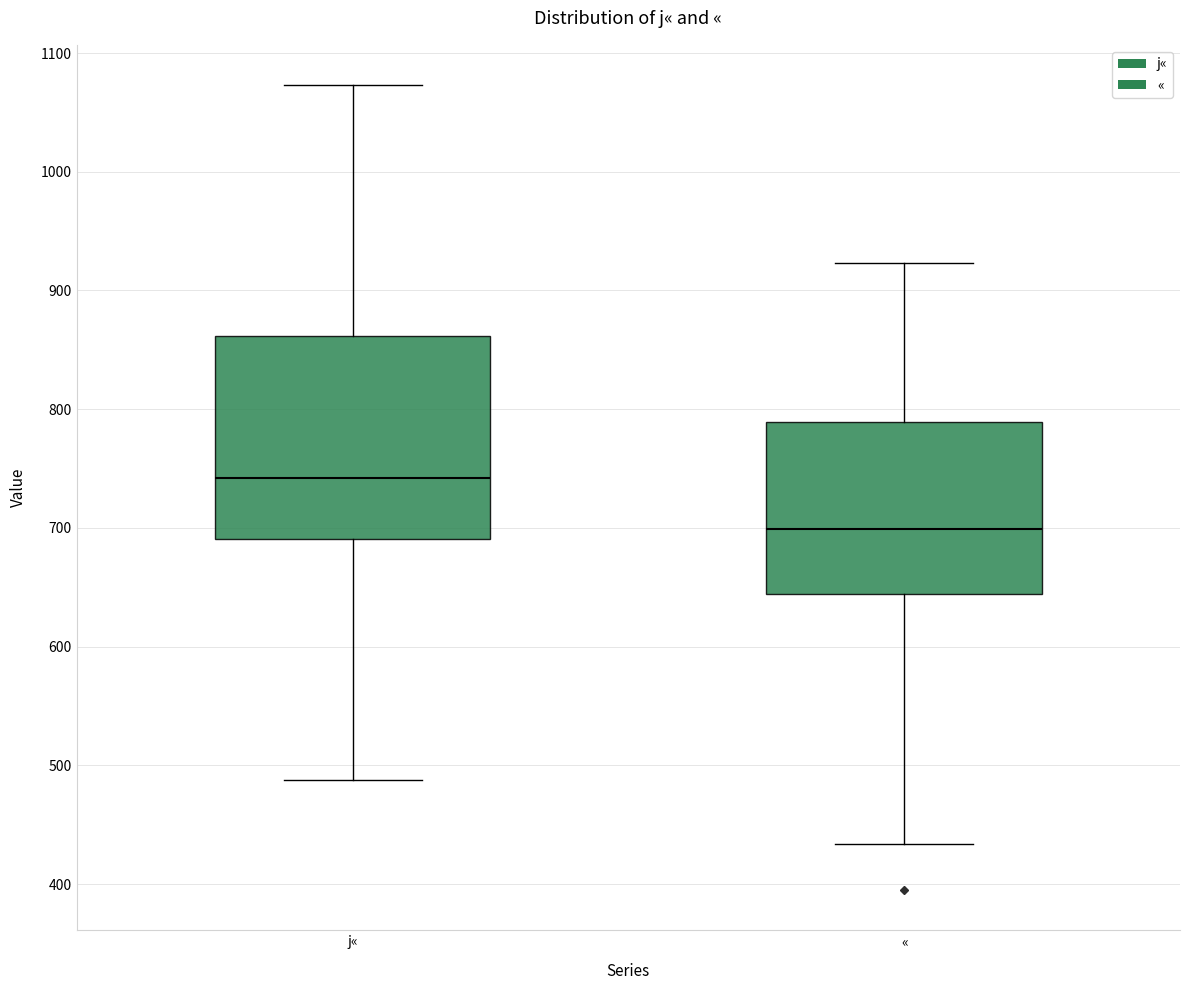

Reading left to right, read every box against the y-axis: the position of its median line, the range the box covers, and the ends of its whiskers. The values are not printed on the chart, so give them approximately, as read against the axis.

j«: median 740, box 690 to 860, whiskers 490 to 1070
«: median 700, box 640 to 790, whiskers 430 to 920